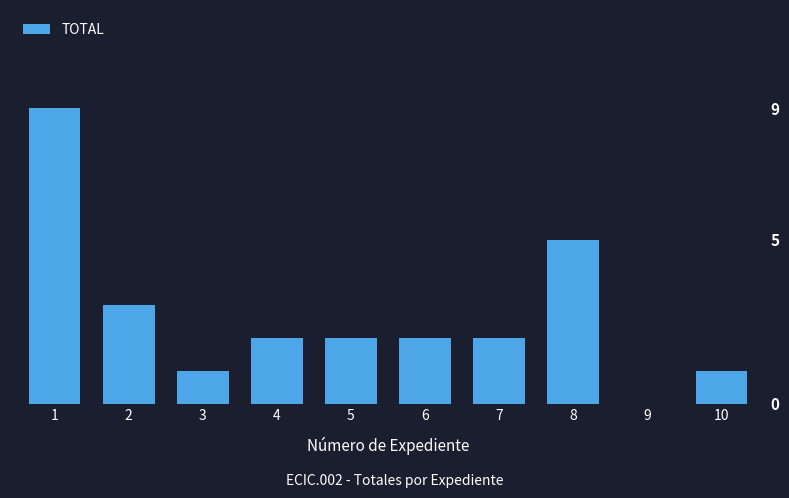

Reading left to right, transcribe all the data shown in this chart.

1=9	2=3	3=1	4=2	5=2	6=2	7=2	8=5	9=0	10=1